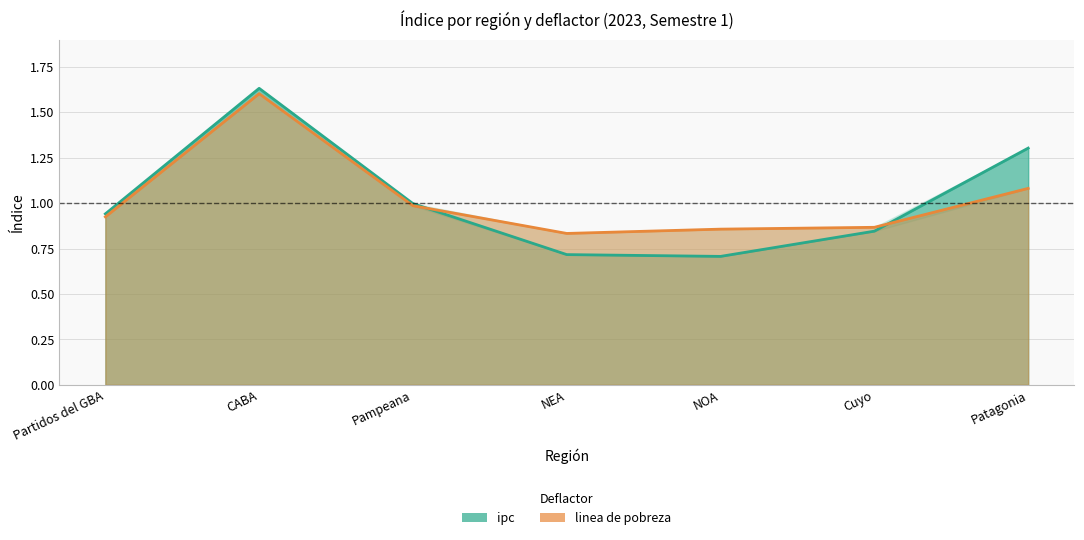

At which category does ipc reach its first local peak?

CABA